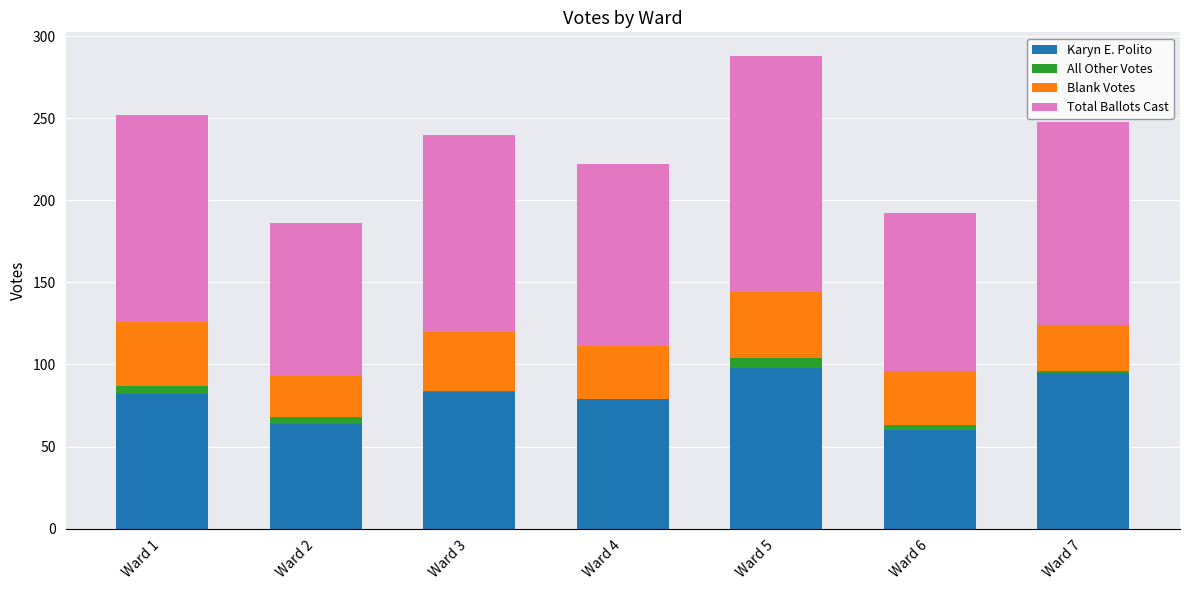

What is the average value of the Karyn E. Polito series?

80